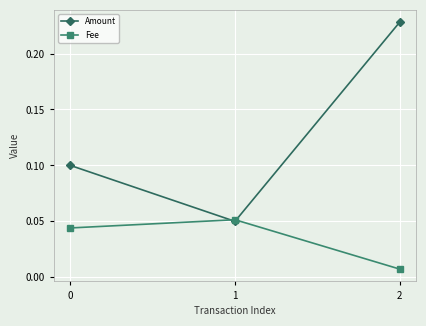

Which category has the highest value across all series?

2